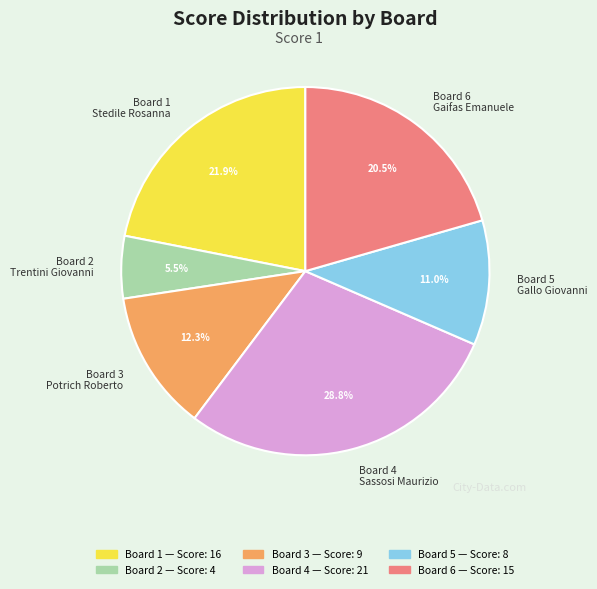

What is the ratio of the value at Board 3 Potrich Roberto to the value at Board 5 Gallo Giovanni?

1.1